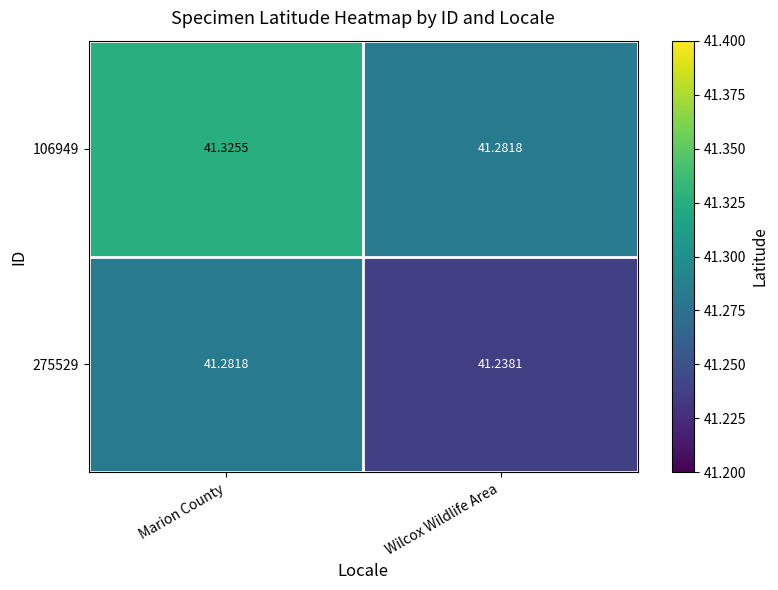

What is the total value across all series at Wilcox Wildlife Area?

82.5